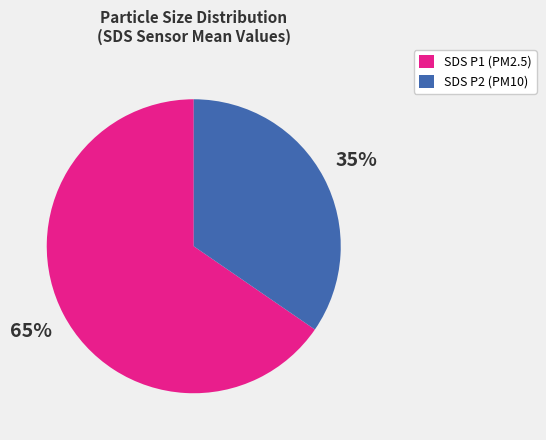

To the nearest percent, what is the average slice percentage?

50%